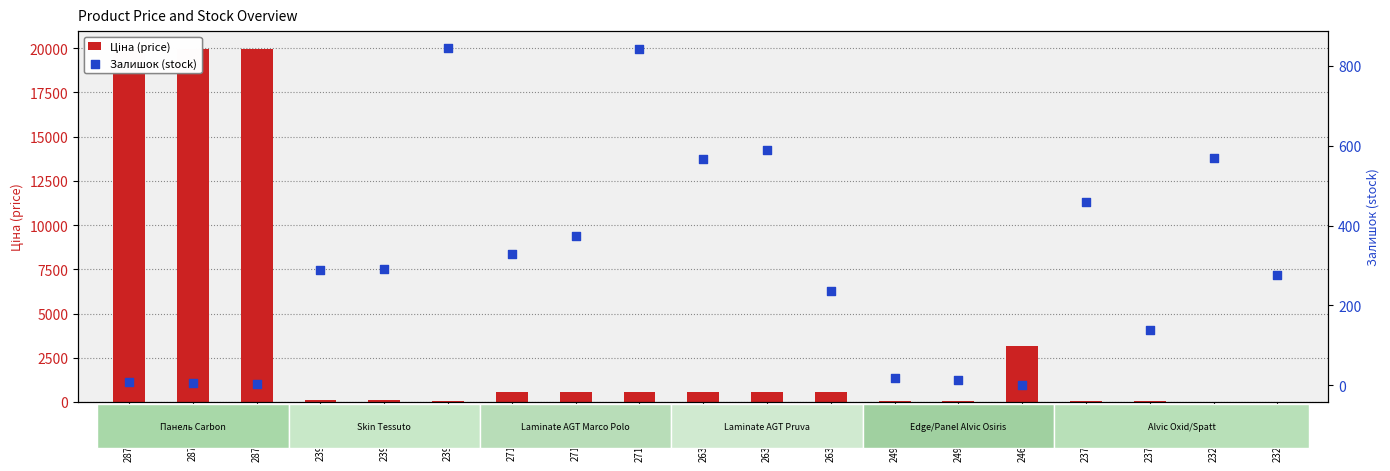

Which series has the largest total across all categories?

Ціна (price)